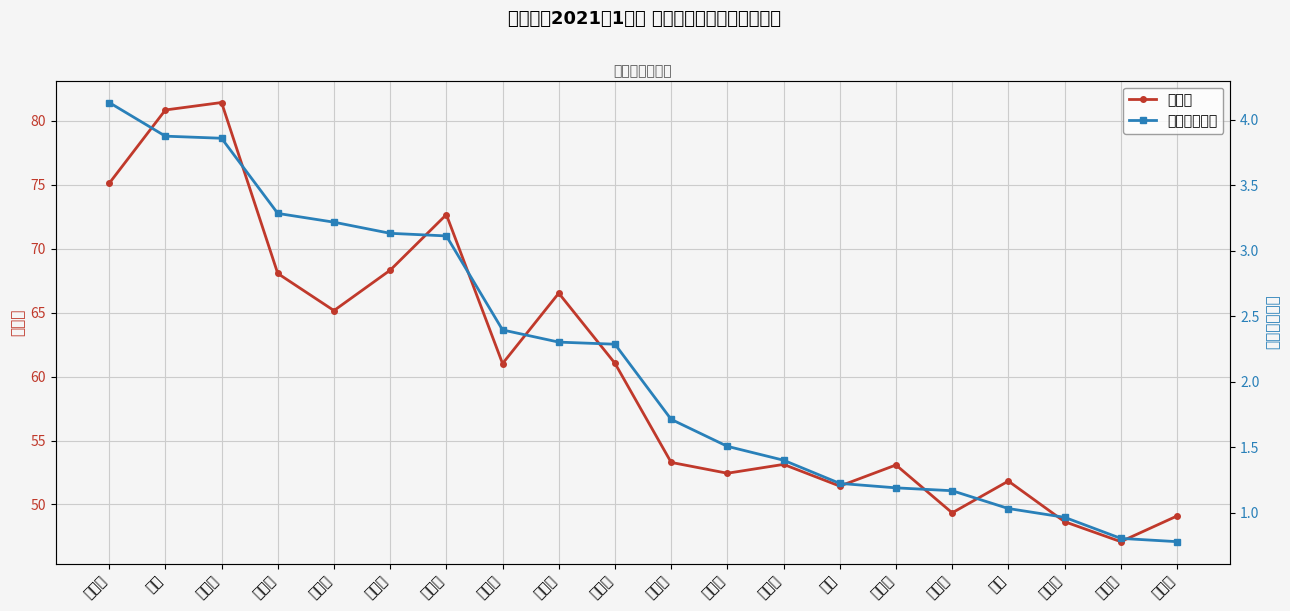

Reading left to right, list all the values displayed in this chart.

综合分: 魏思远=75.1	吴恪=80.8	吴适亨=81.4	周奕帆=68.1	邵晨乐=65.2	马士博=68.3	屠珺妤=72.7	卢文枭=61.0	毛梓懿=66.5	赵英豪=61.0	钟为润=53.3	宋楷晨=52.4	韩承恩=53.1	马琼=51.4	石毅博=53.1	寿振超=49.3	李刚=51.8	何鑫源=48.7	梁振荣=47.1	唐楚泽=49.1
平均学分绩点: 魏思远=4.1	吴恪=3.9	吴适亨=3.9	周奕帆=3.3	邵晨乐=3.2	马士博=3.1	屠珺妤=3.1	卢文枭=2.4	毛梓懿=2.3	赵英豪=2.3	钟为润=1.7	宋楷晨=1.5	韩承恩=1.4	马琼=1.2	石毅博=1.2	寿振超=1.2	李刚=1.0	何鑫源=1.0	梁振荣=0.8	唐楚泽=0.8